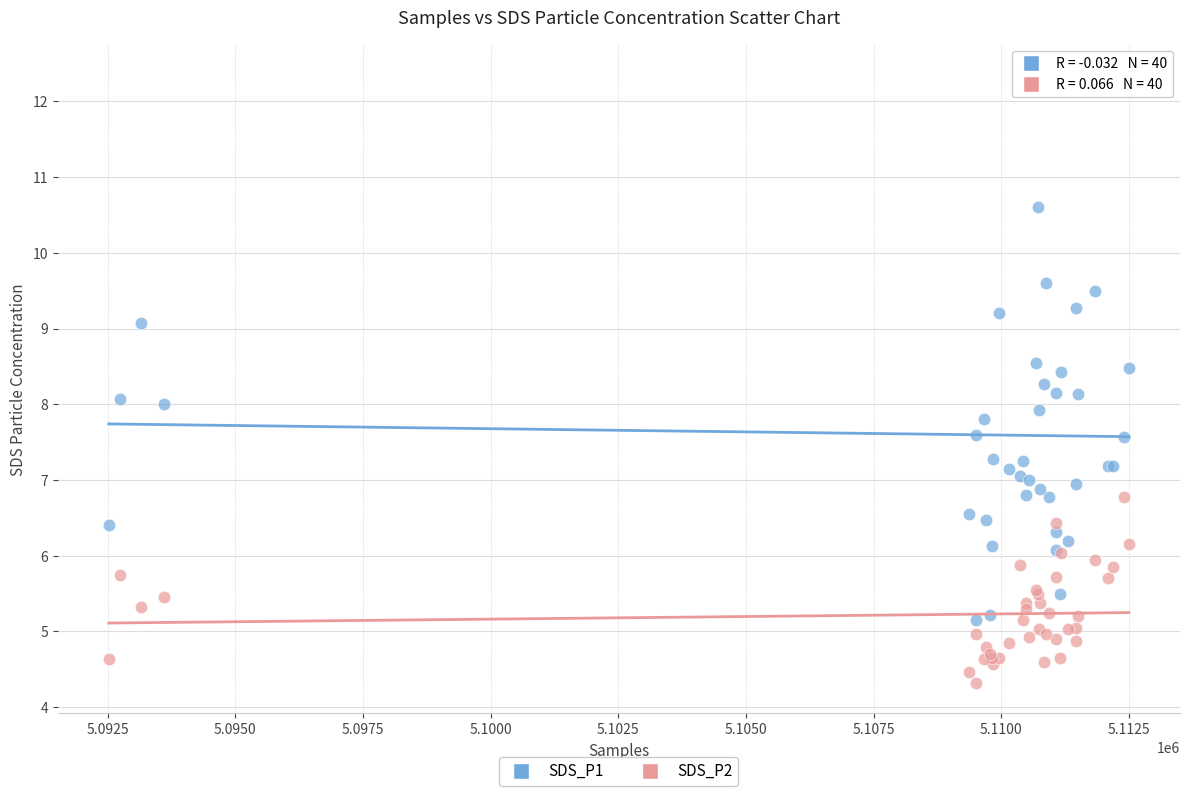

What are all the series names shown in the legend?

SDS_P1, SDS_P2